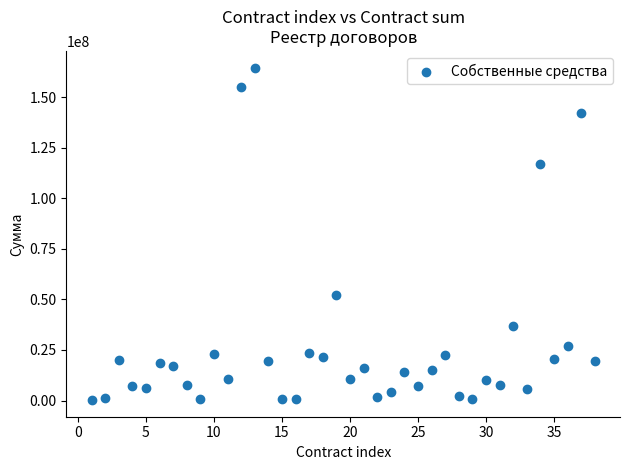

What Y value in the scatter plot is closest to 82395537?

52048246.6